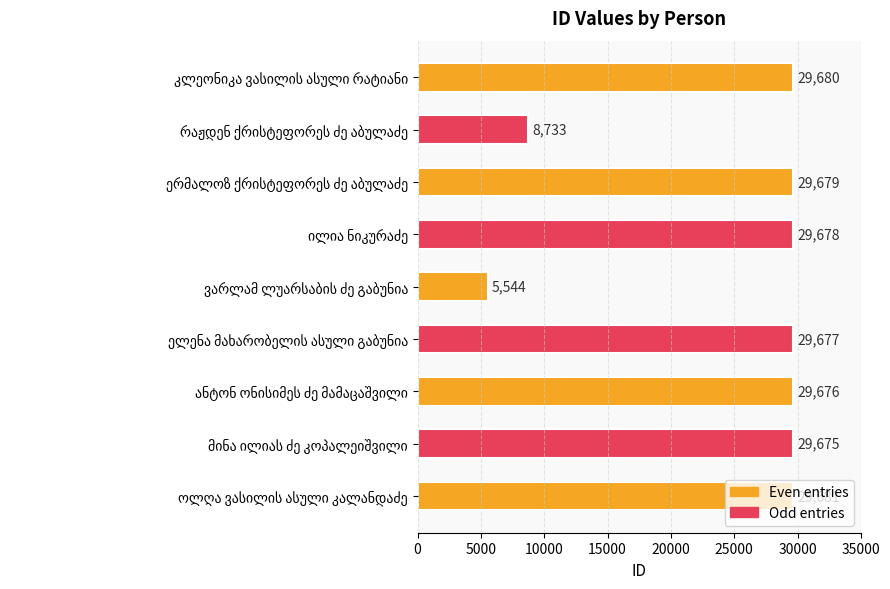

Are the bars grouped side by side (vs. stacked)?

No